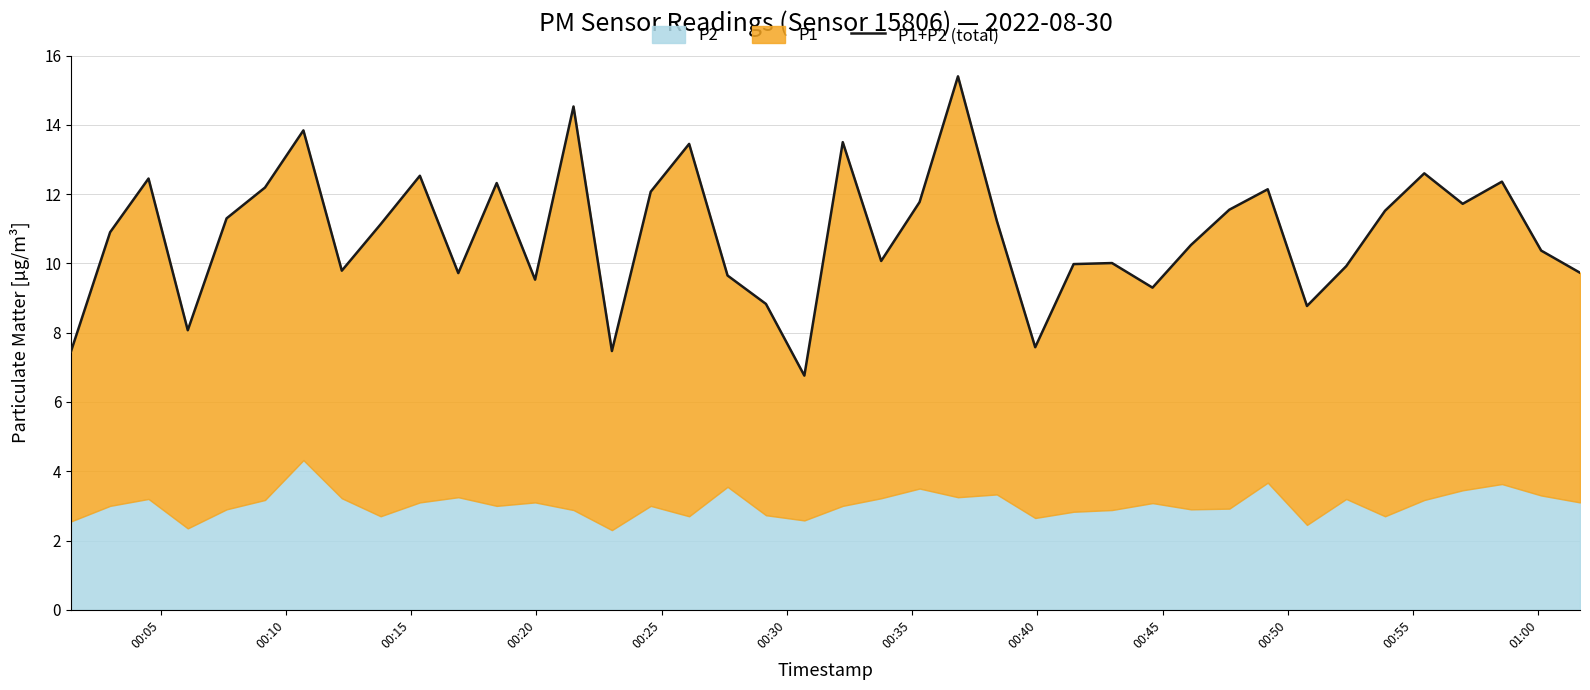

How many lines are shown in the chart?

1